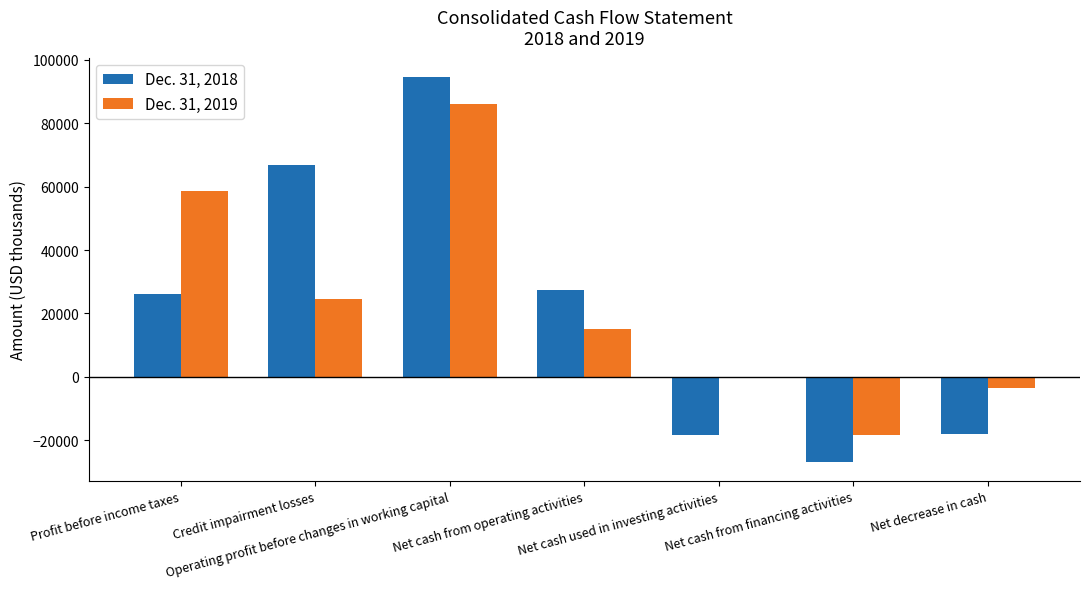

What is the lowest value of the Dec. 31, 2019 series?

-18462